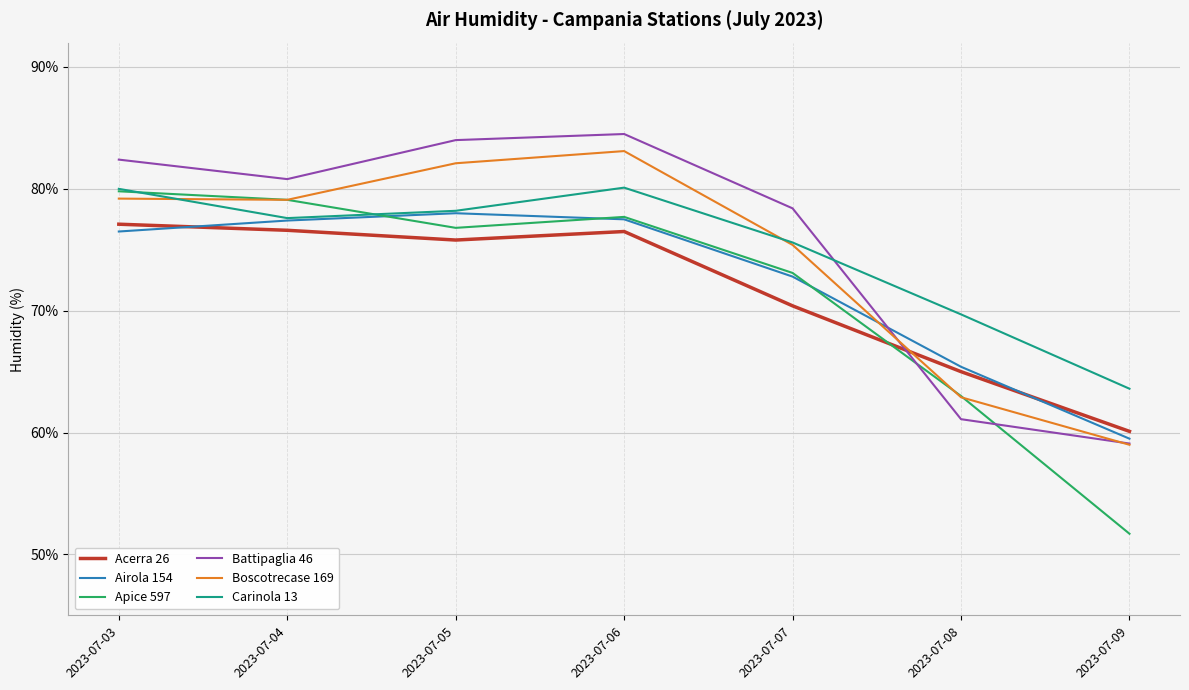

What is the total value across all series at 2023-07-07?

445.7